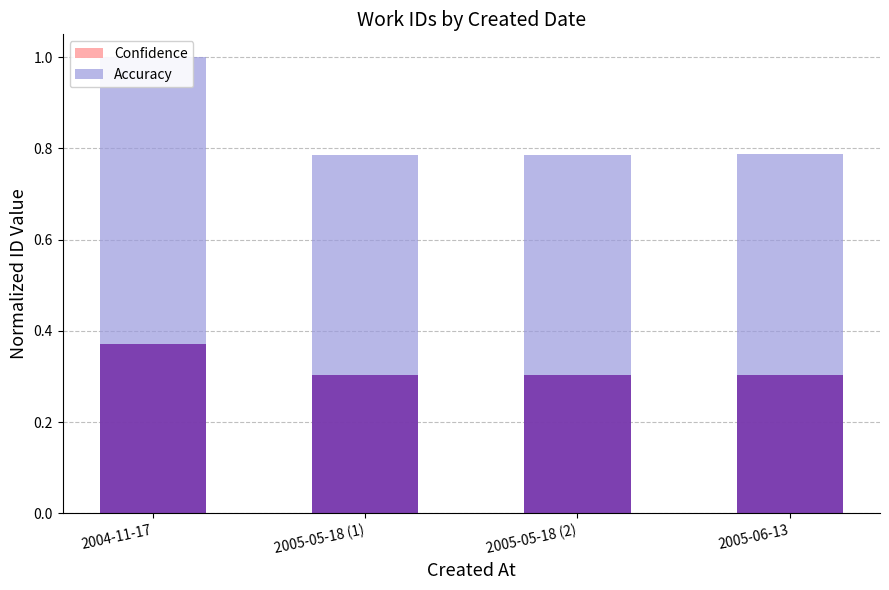

How many bars are there in each group?

2